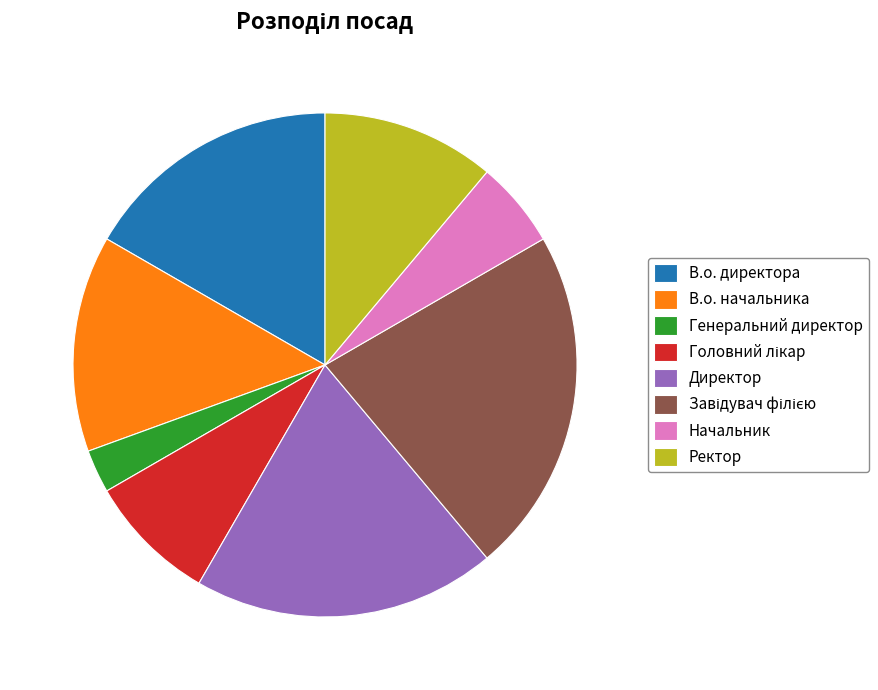

Combined, do Начальник and Директор account for over 50%?

No